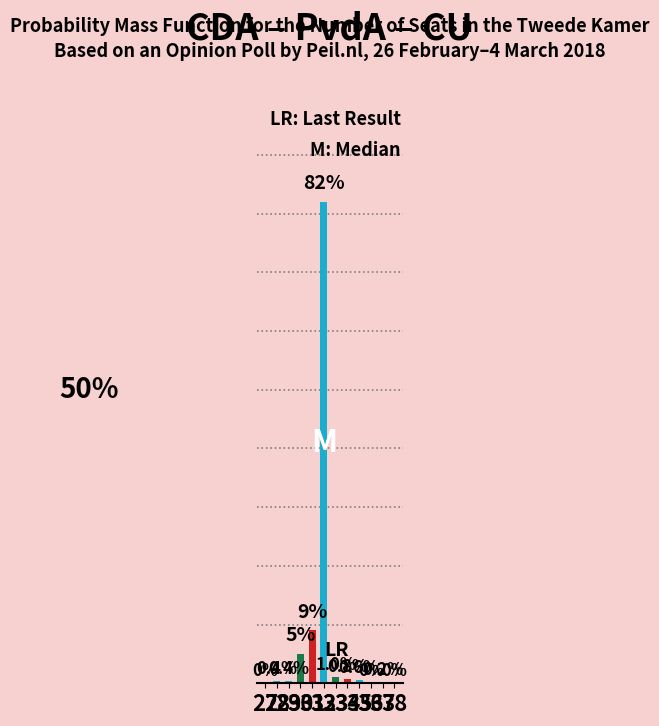

Are the bars horizontal?

No